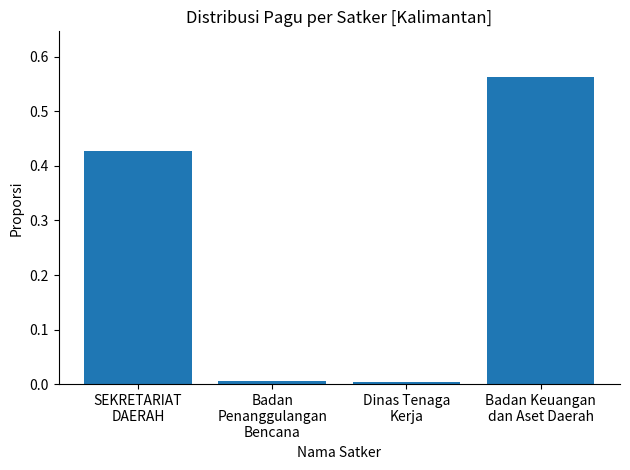

Is it true that the value at Dinas Tenaga
Kerja is 0.0?

True